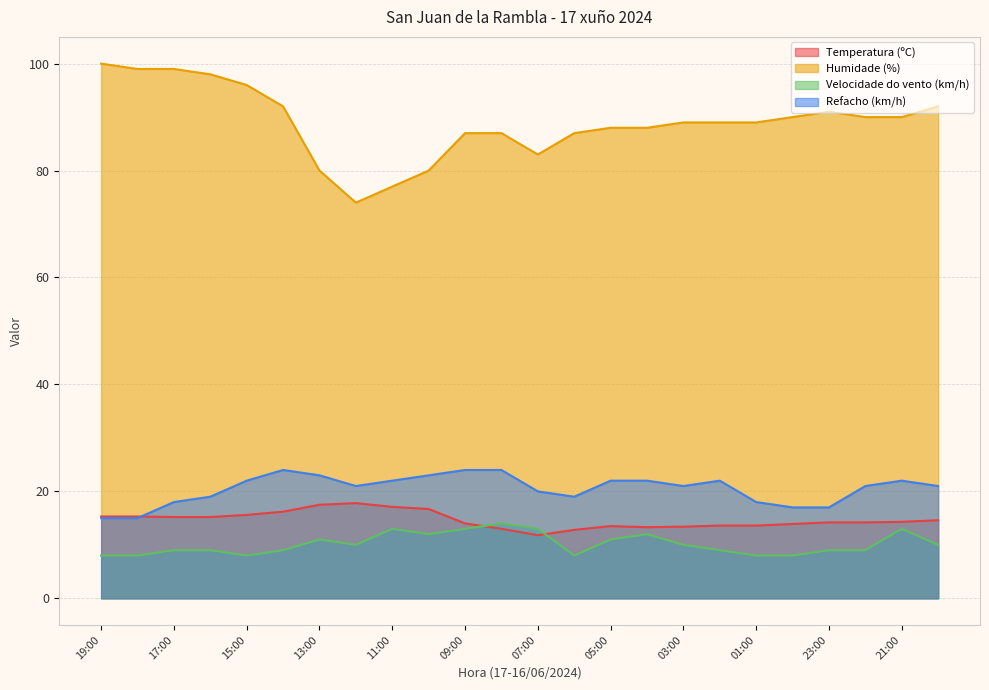

Which has a higher value, 06:00 or 00:00?

00:00